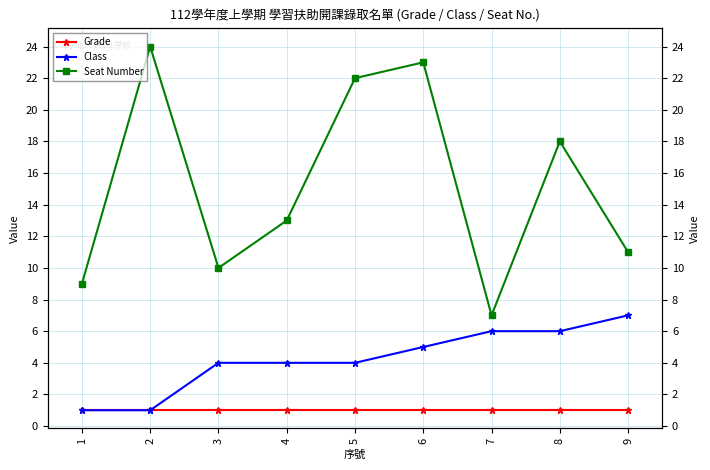

Does the chart have visible grid lines?

Yes